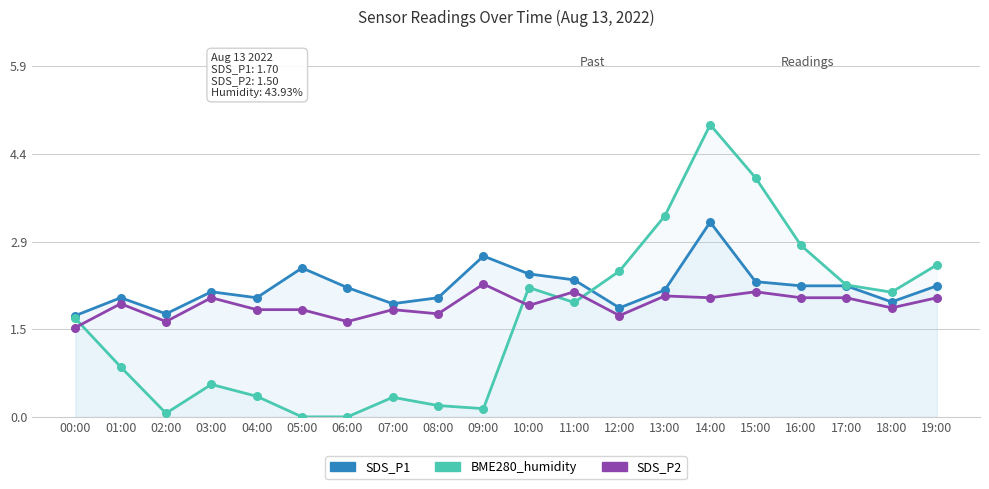

Which series contains the highest Y value?

BME280_humidity (scaled)